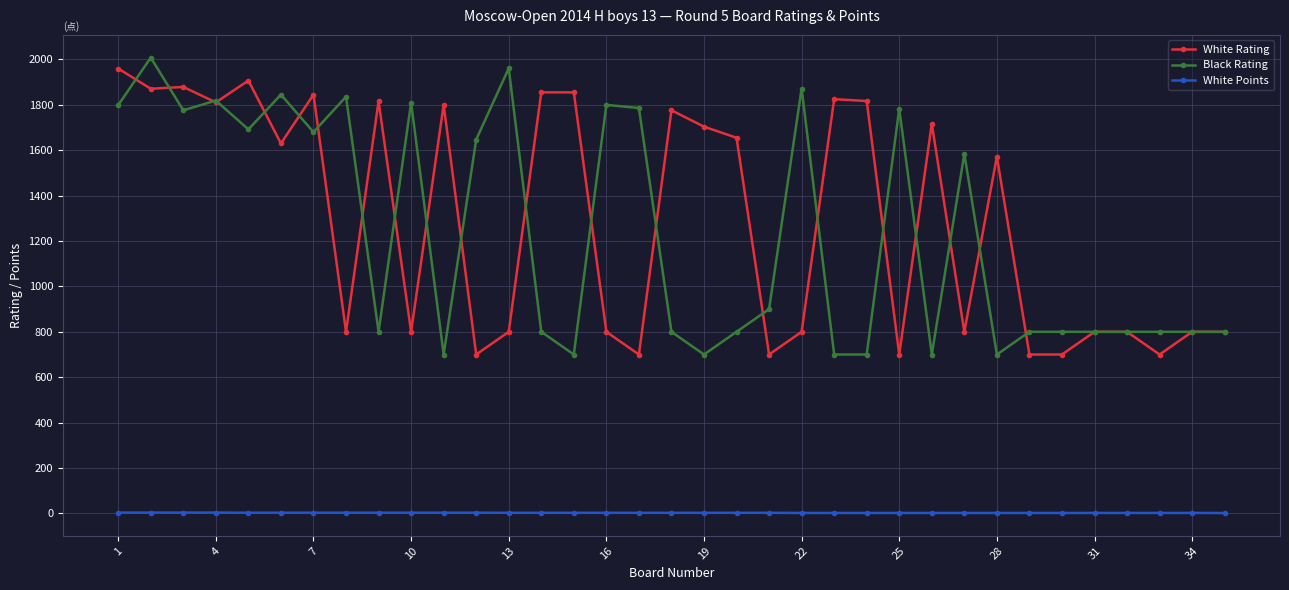

At how many categories does at least one series exceed 584?

35